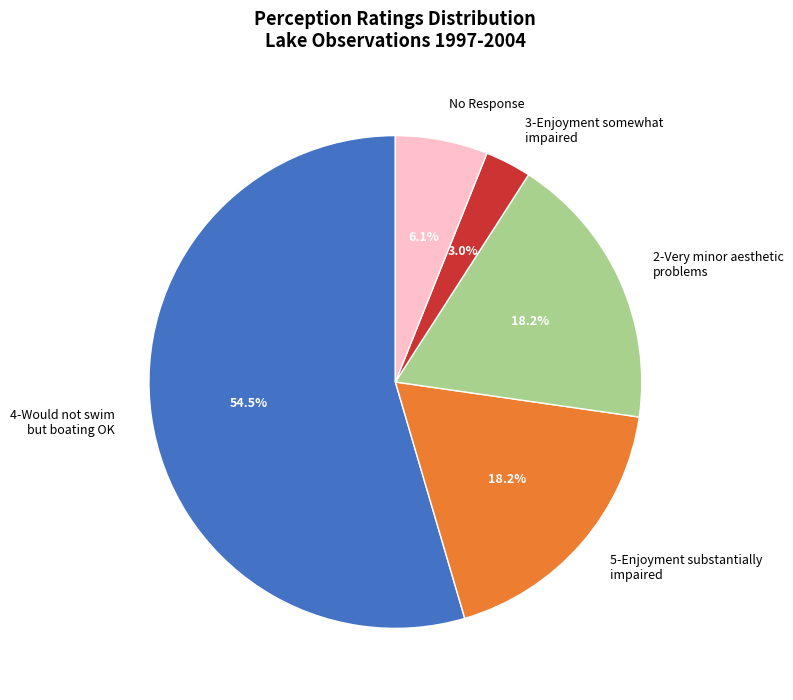

What is the ratio of the value at 2-Very minor aesthetic problems to the value at 4-Would not swim but boating OK?

0.3